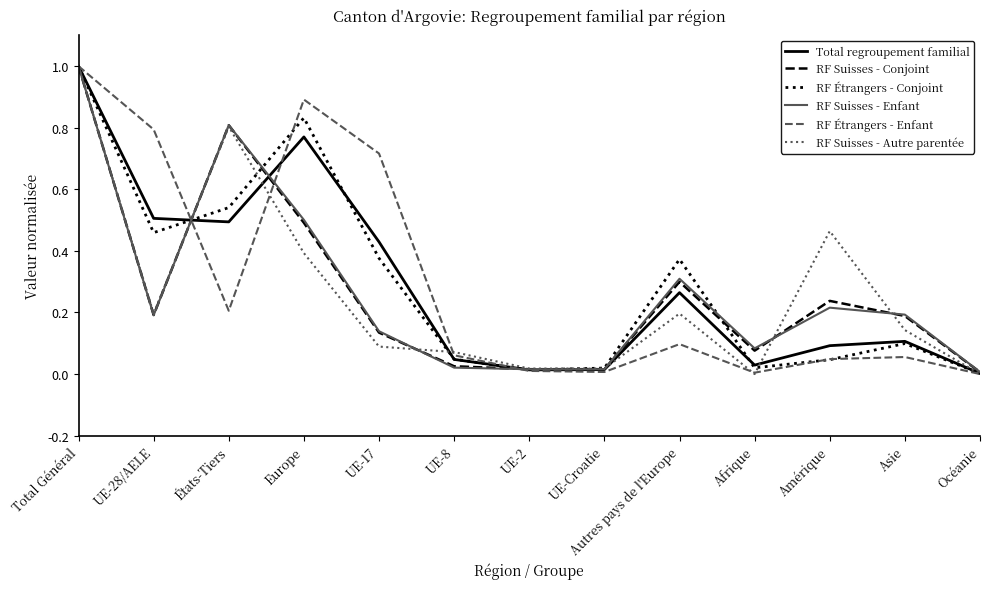

At how many categories does at least one series exceed 0?

13